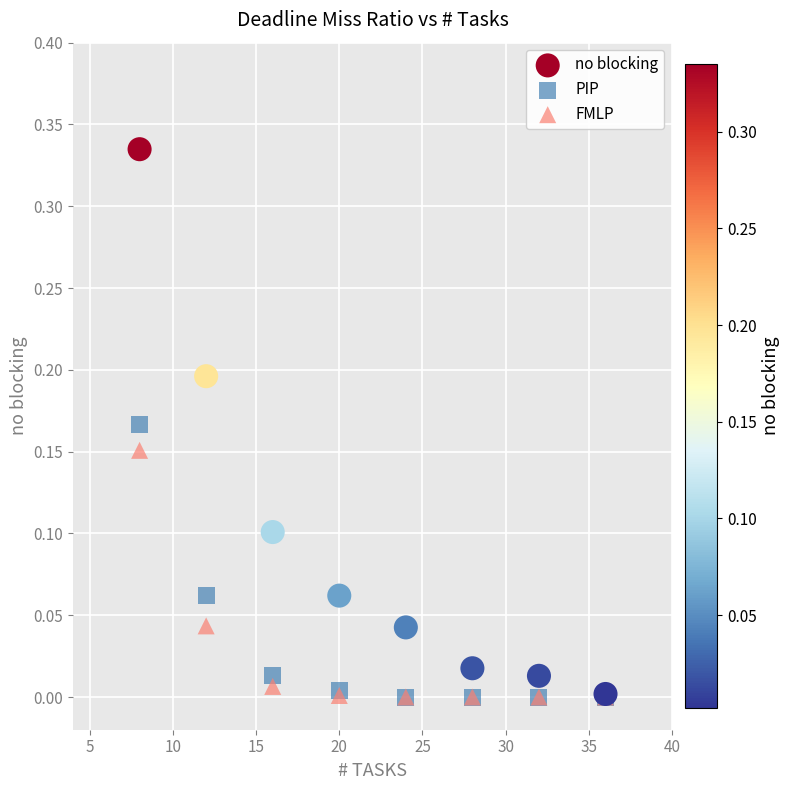

What are all the series names shown in the legend?

no blocking, PIP, FMLP